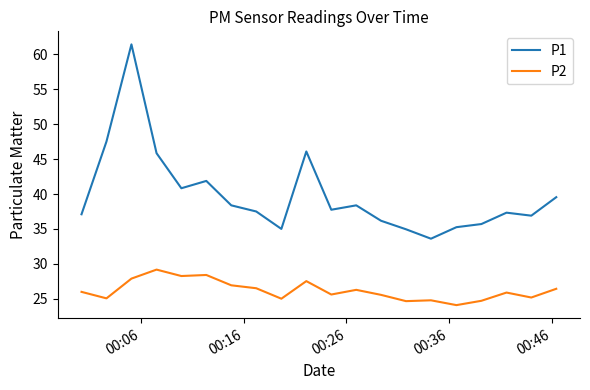

List the series in order of their overall mean, highest first.

P1, P2